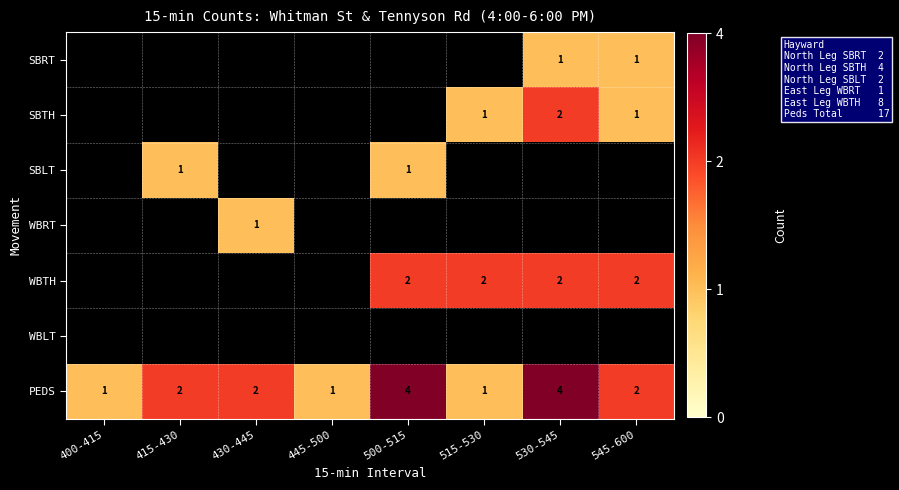

True or false: SBTH has a value of 1 at 530-545.

False